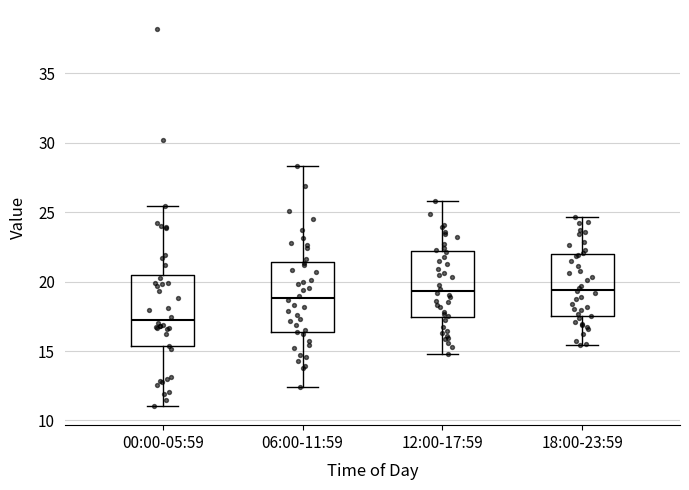

Where does the median line of the box for 18:00-23:59 sit on the y-axis? The values are not printed on the chart, so give them approximately, as read against the axis.

19.5